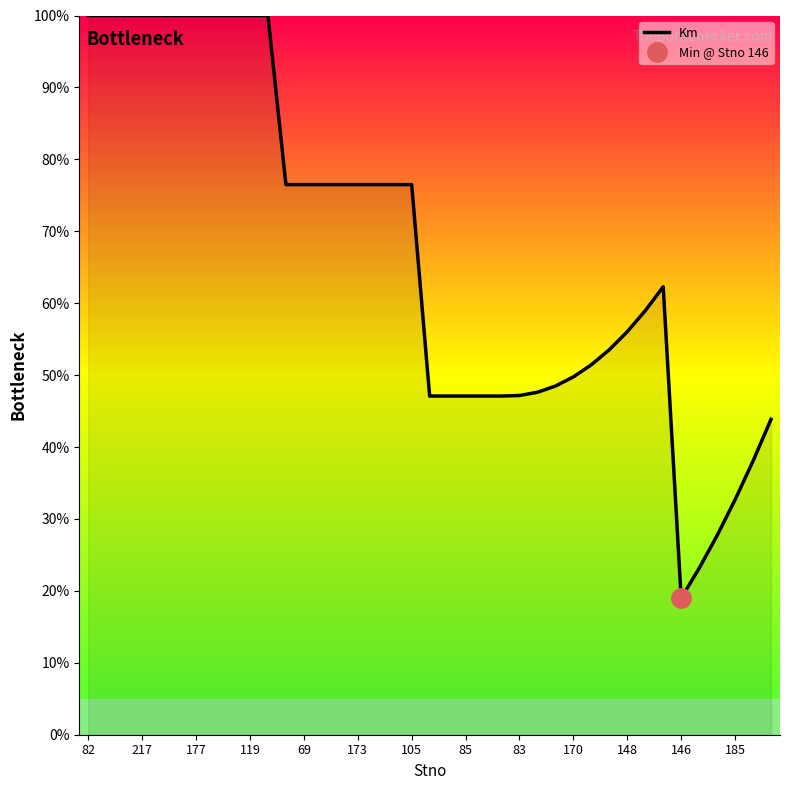

What is the lowest value of the Km series?

19.0